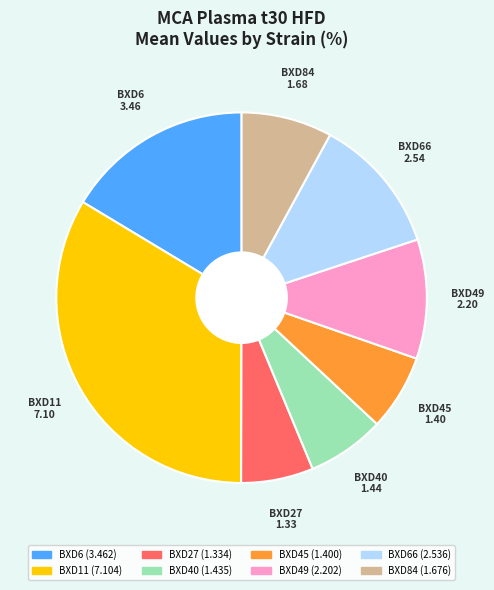

Does any single category account for the majority?

No